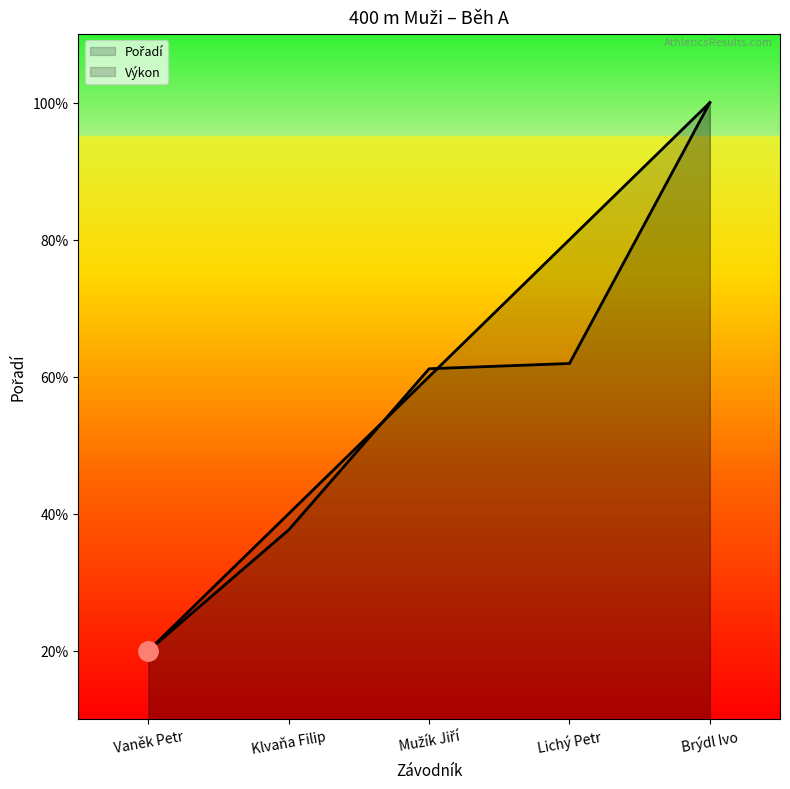

What are all the series names shown in the legend?

Pořadí, Výkon